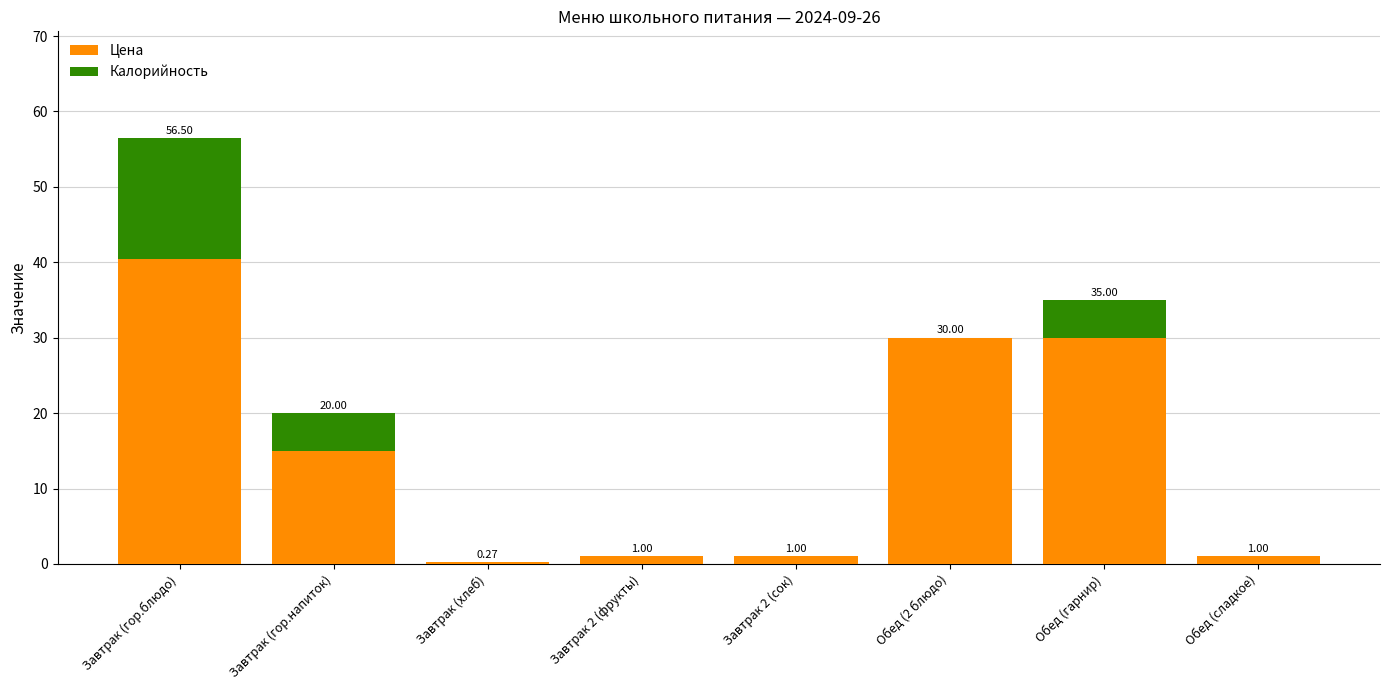

Where is Цена nearest to the value 20?

Завтрак (гор.напиток)